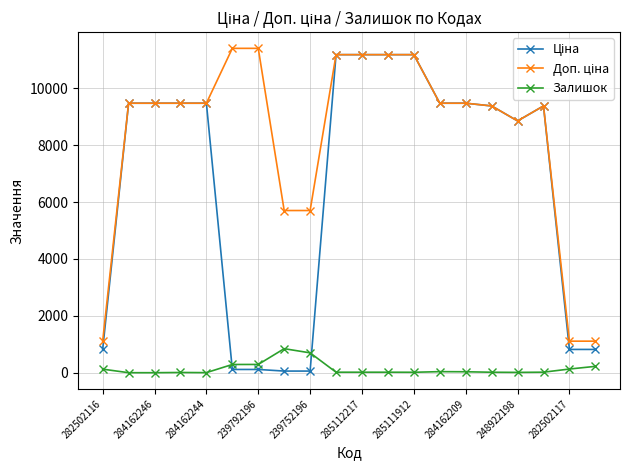

At how many categories does at least one series exceed 4958?

17